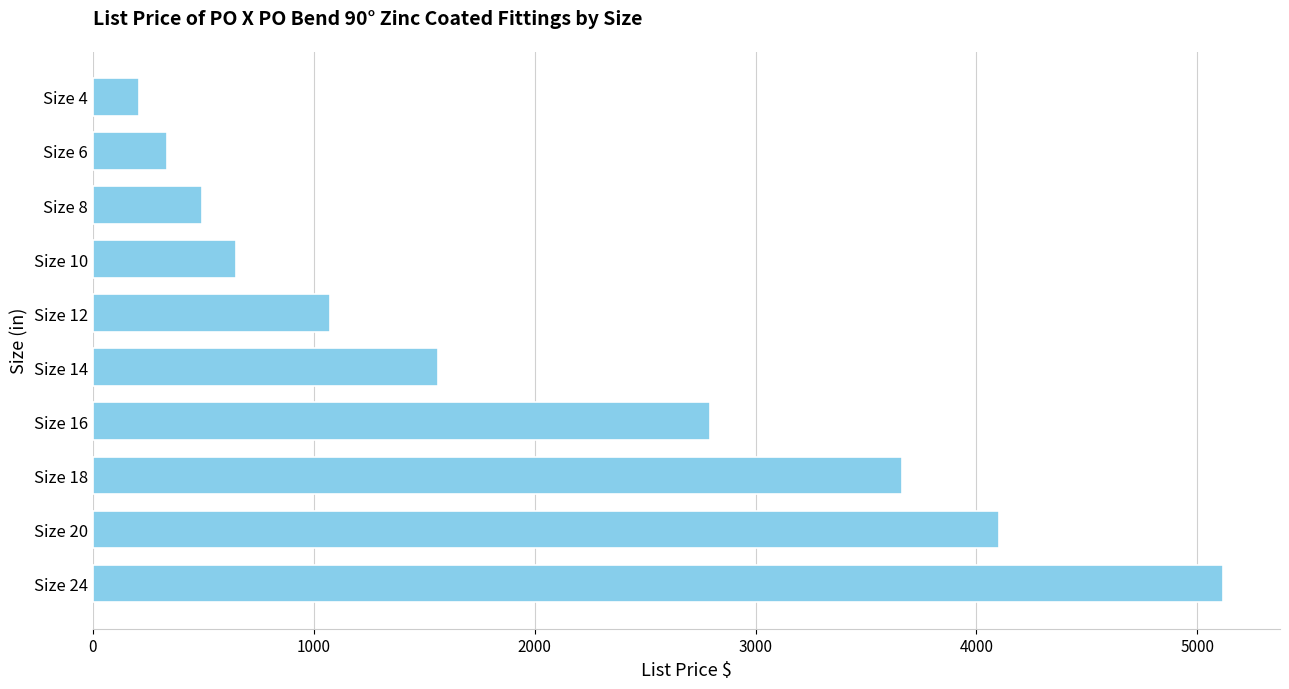

Is it true that the value at Size 14 is 2535?

False